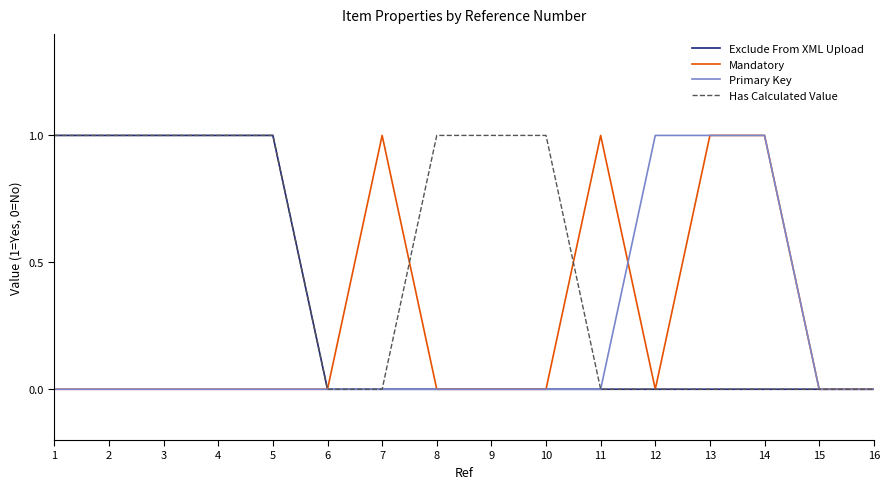

What is the approximate value of Exclude From XML Upload at 3?

1